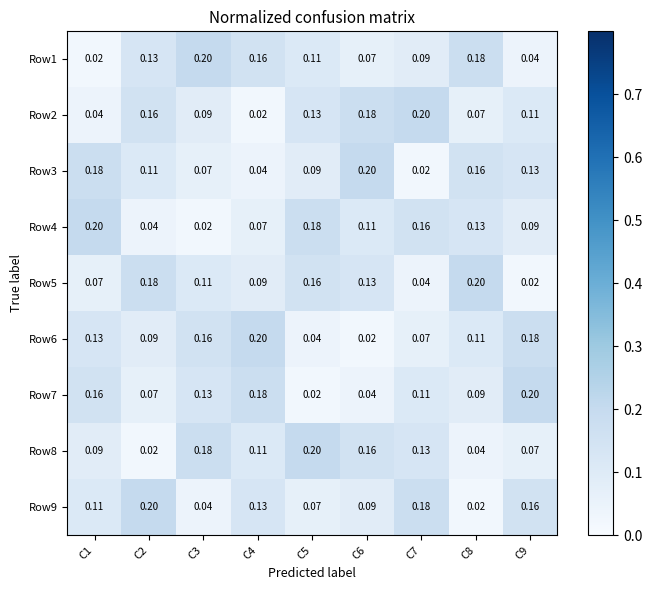

Is the value of Row6 at C6 greater than the value of Row1 at C7?

No